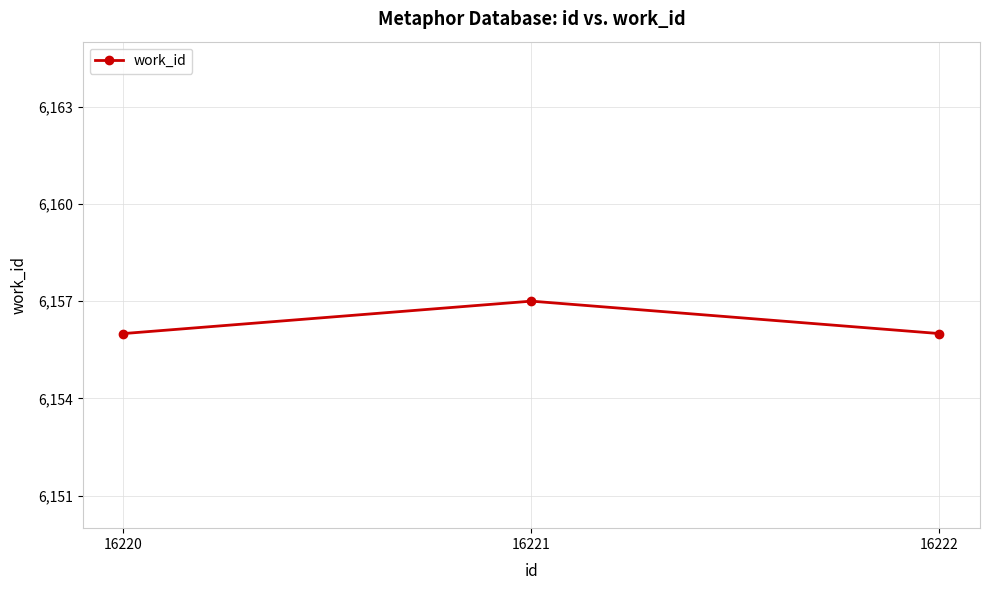

Reading right to left, transcribe all the data shown in this chart.

6156	6157	6156